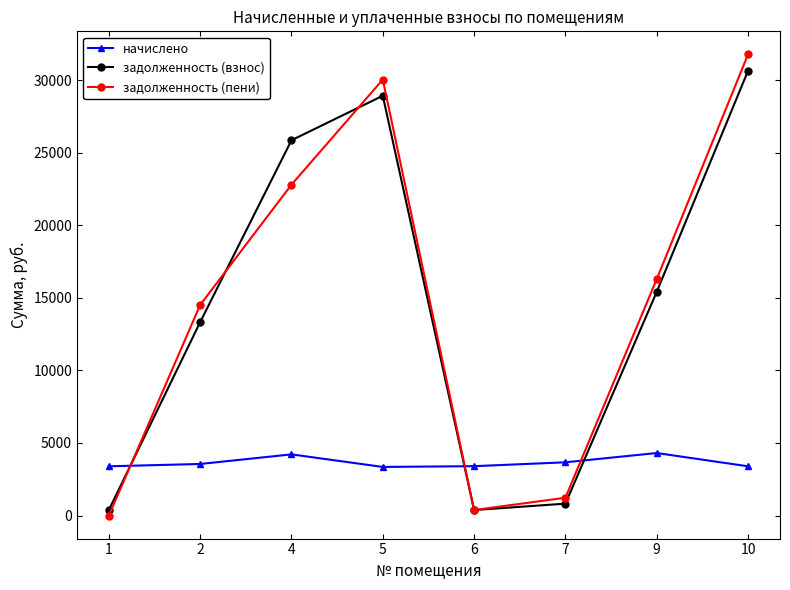

What is the value of the задолженность (пени) point at the 4th from the left?

30051.2